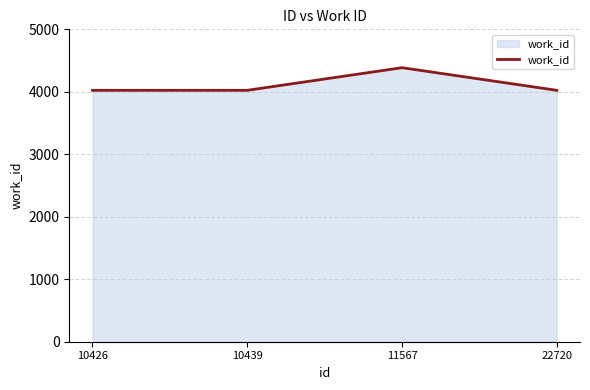

Does the chart have visible grid lines?

Yes